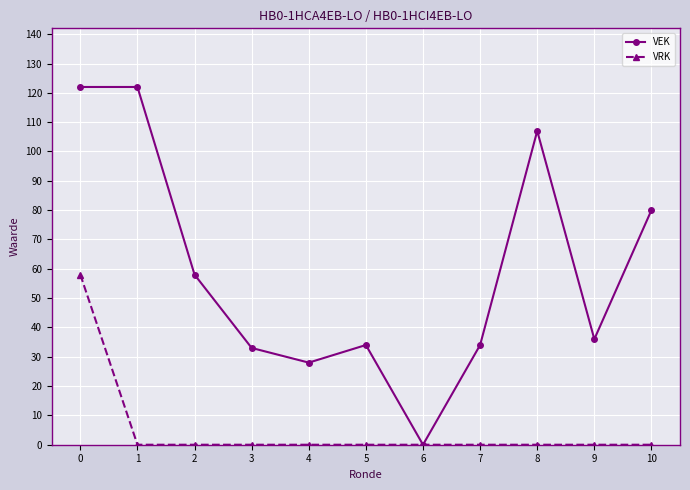

What is the greatest value displayed?

122